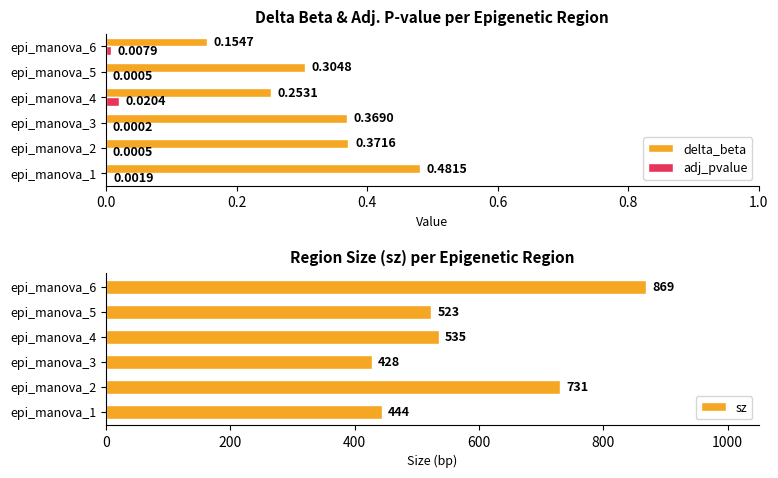

Where is sz nearest to the value 648?

epi_manova_2